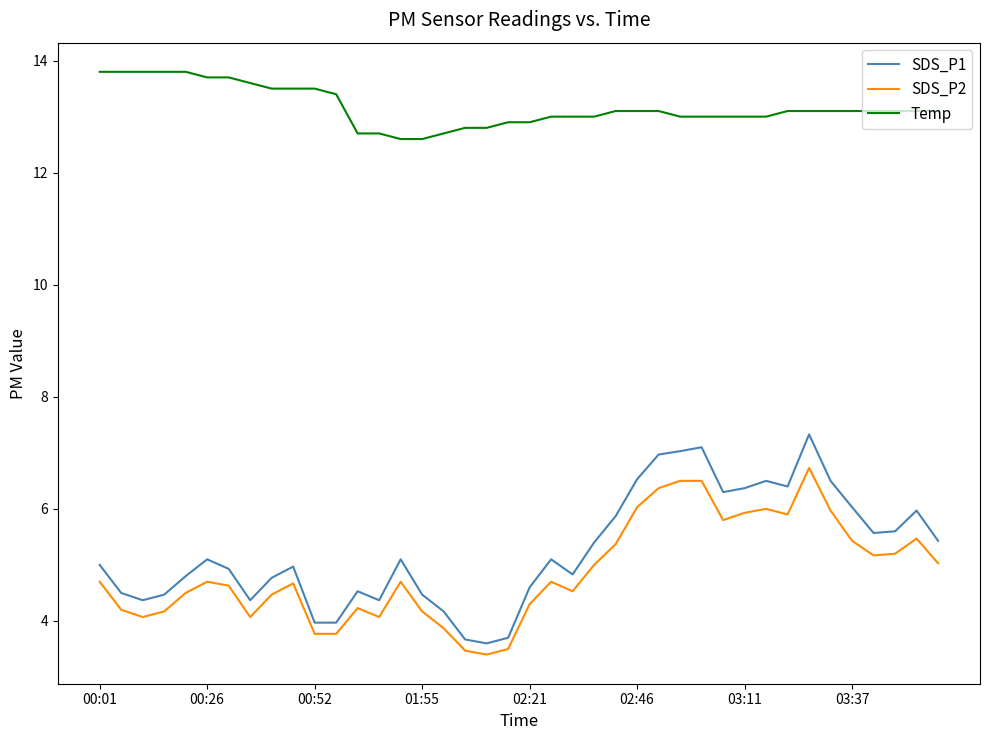

What is the difference between the maximum and minimum values in the Temp series?

1.2